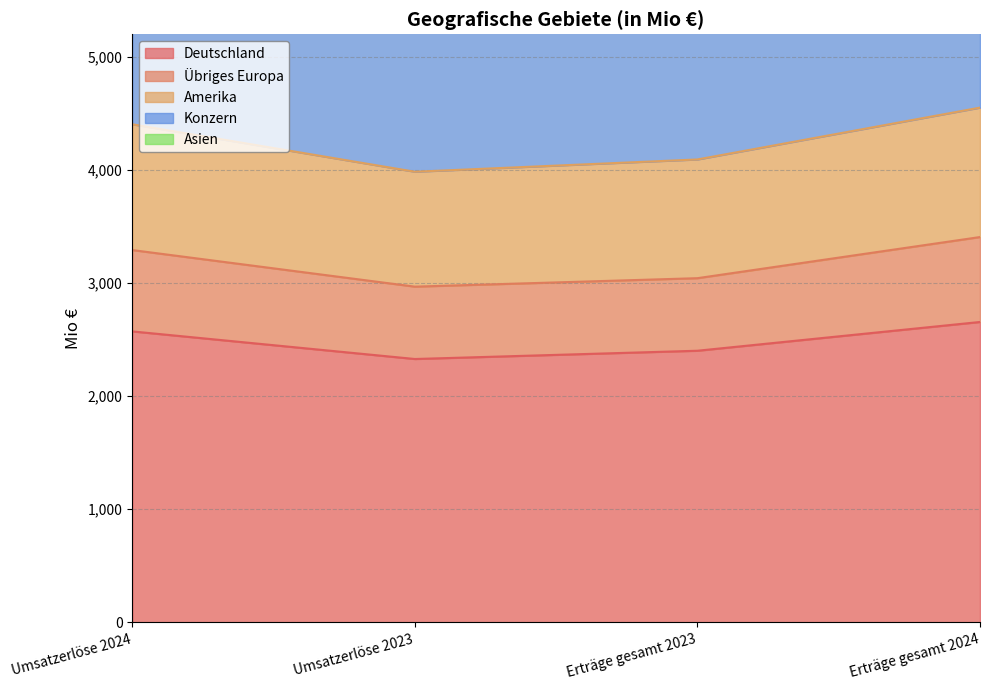

True or false: Amerika has a value of 4404.1 at Umsatzerlöse 2024.

True